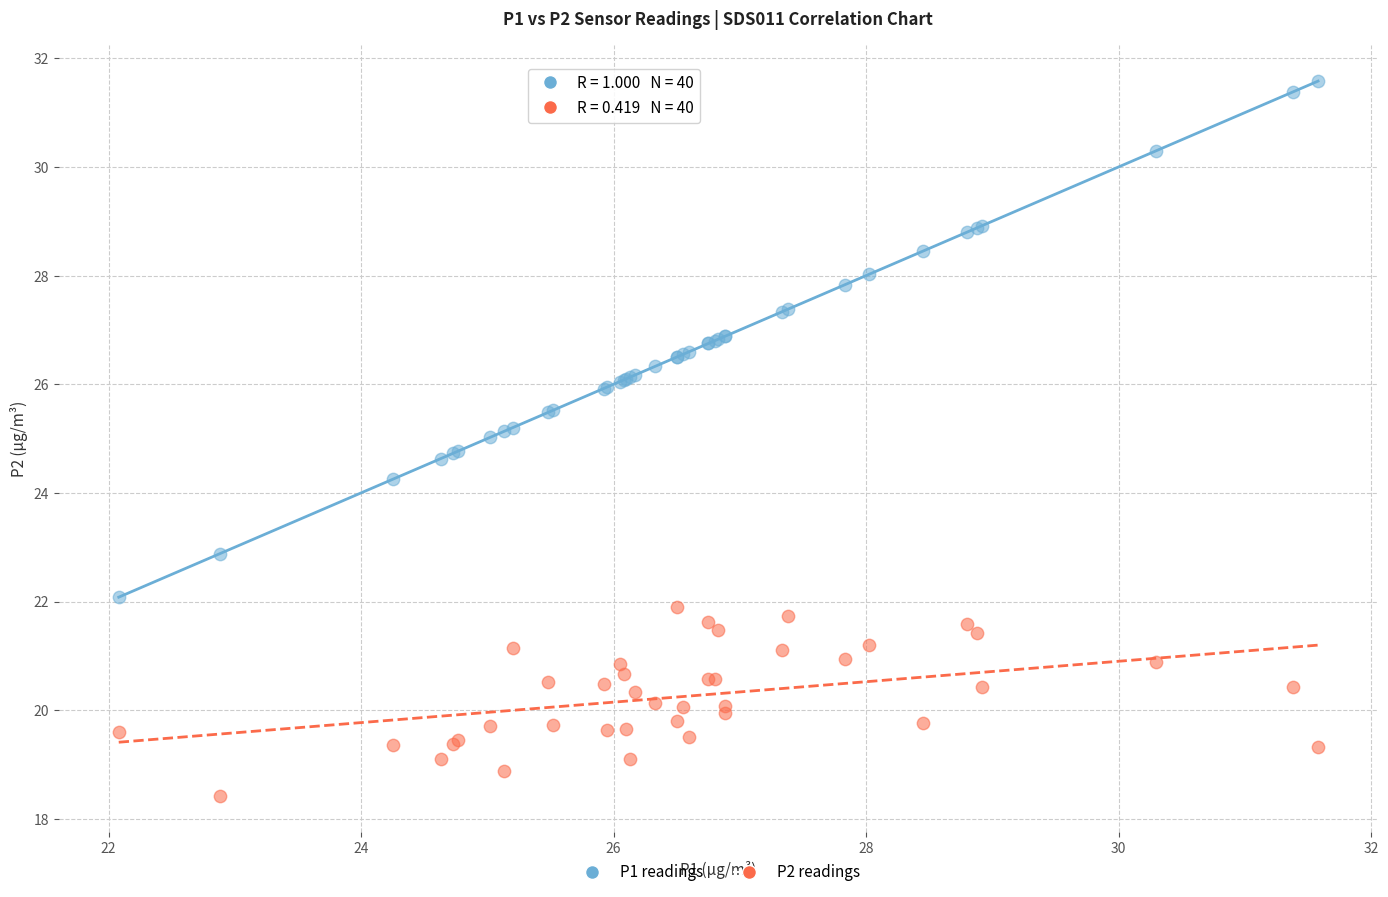

Which series reaches the maximum Y coordinate?

P1 readings